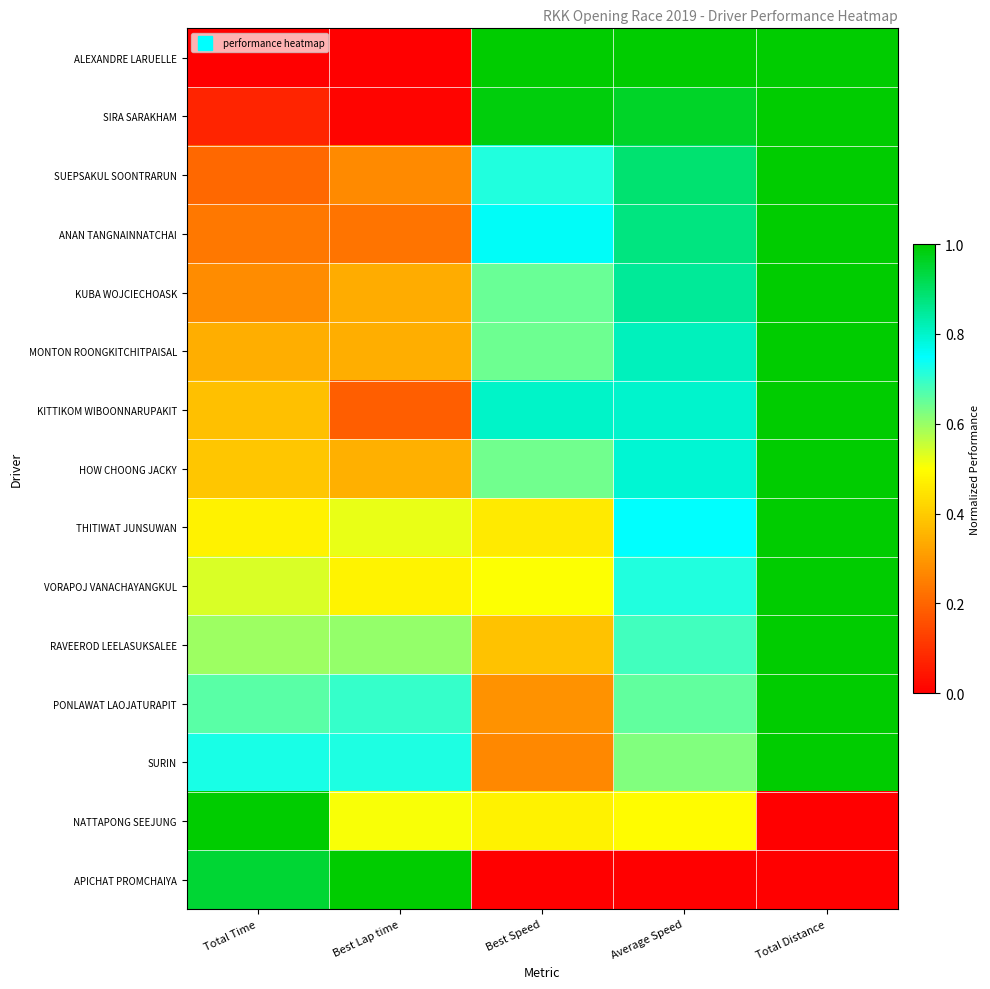

List the series in order of their peak value, lowest first.

ALEXANDRE LARUELLE, SIRA SARAKHAM, SUEPSAKUL SOONTRARUN, ANAN TANGNAINNATCHAI, KUBA WOJCIECHOASK, MONTON ROONGKITCHITPAISAL, KITTIKOM WIBOONNARUPAKIT, HOW CHOONG JACKY, THITIWAT JUNSUWAN, VORAPOJ VANACHAYANGKUL, RAVEEROD LEELASUKSALEE, PONLAWAT LAOJATURAPIT, SURIN, NATTAPONG SEEJUNG, APICHAT PROMCHAIYA